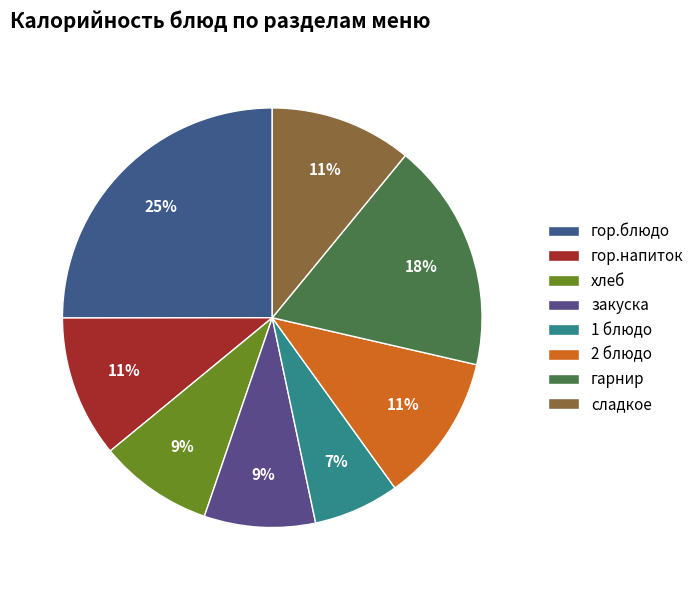

Which slice is the largest?

гор.блюдо